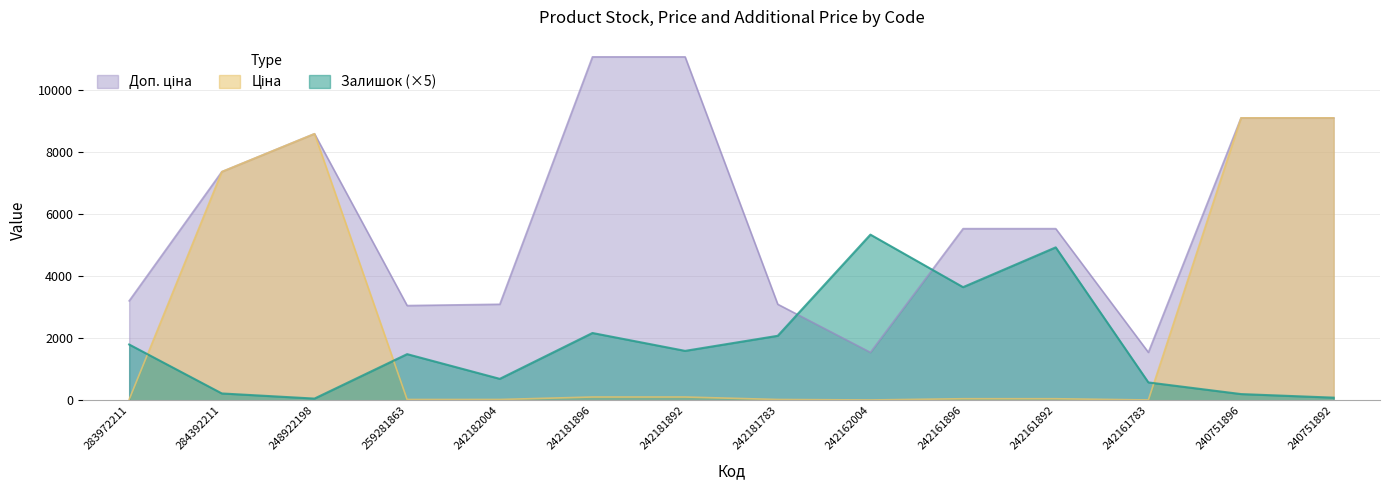

True or false: Залишок and Ціна intersect in this chart.

True